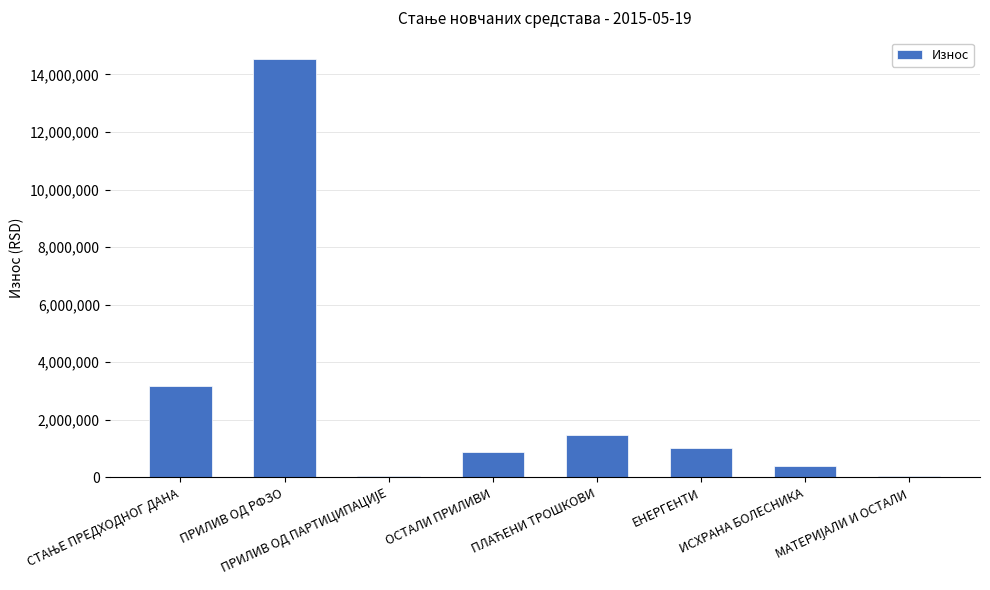

What value does the data have at ИСХРАНА БОЛЕСНИКА?

413500.0